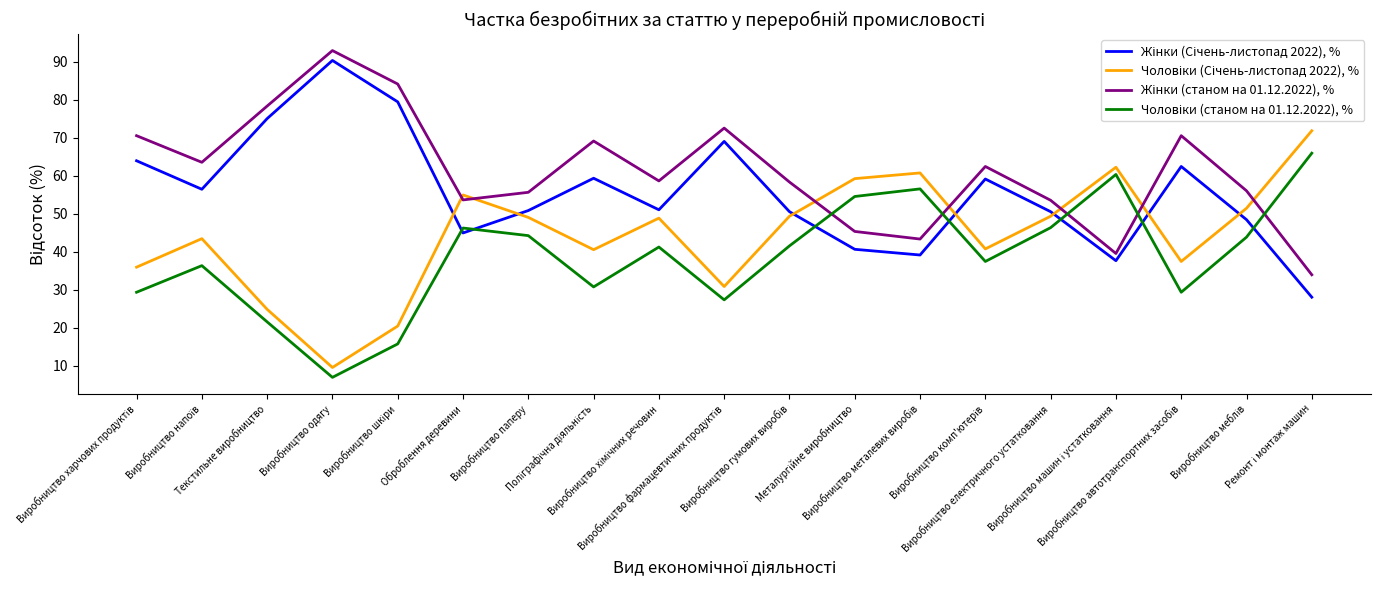

True or false: Чоловіки (Січень-листопад 2022), % and Жінки (станом на 01.12.2022), % cross at least once.

True